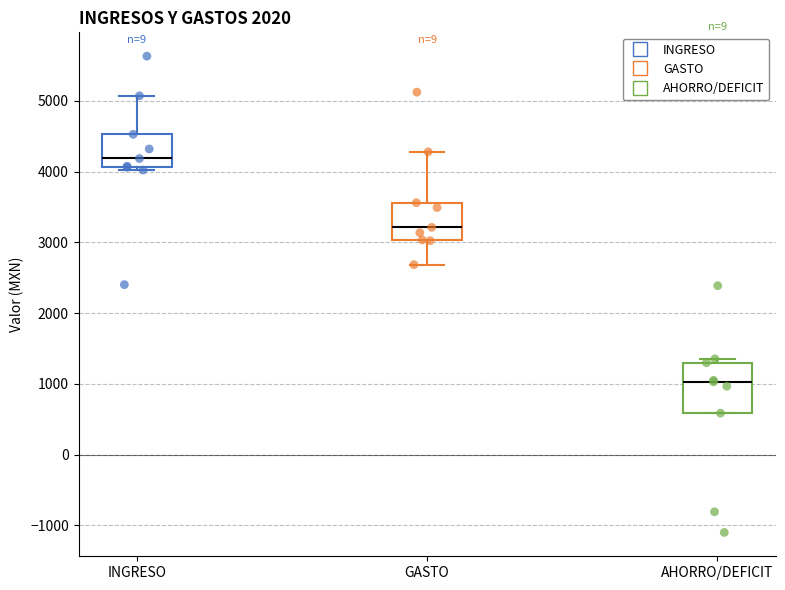

Comparing the boxes themselves (not the whiskers), which one is the tallest?

AHORRO/DEFICIT